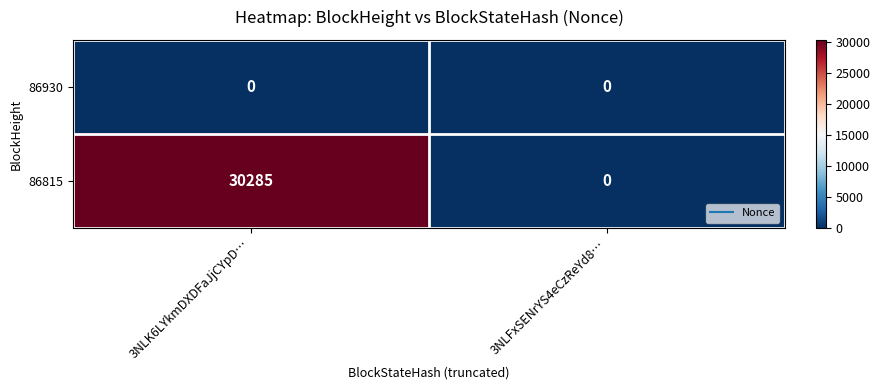

Which label corresponds to the largest value in the chart?

3NLK6LYkmDXDFaJjCYpD…